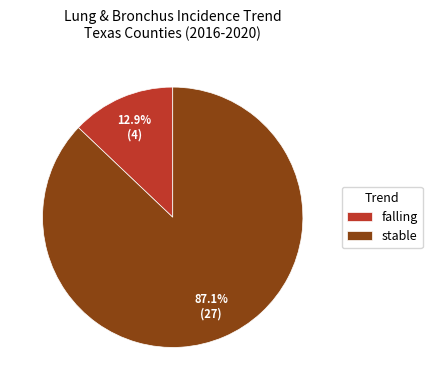

Which has a higher value, falling or stable?

stable